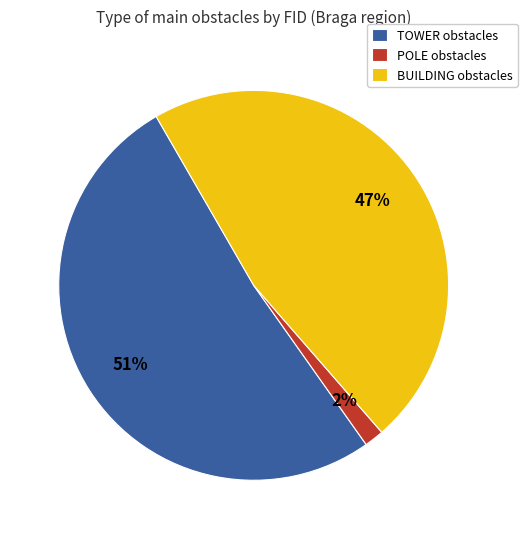

To the nearest percent, what percentage of the pie is POLE obstacles?

2%